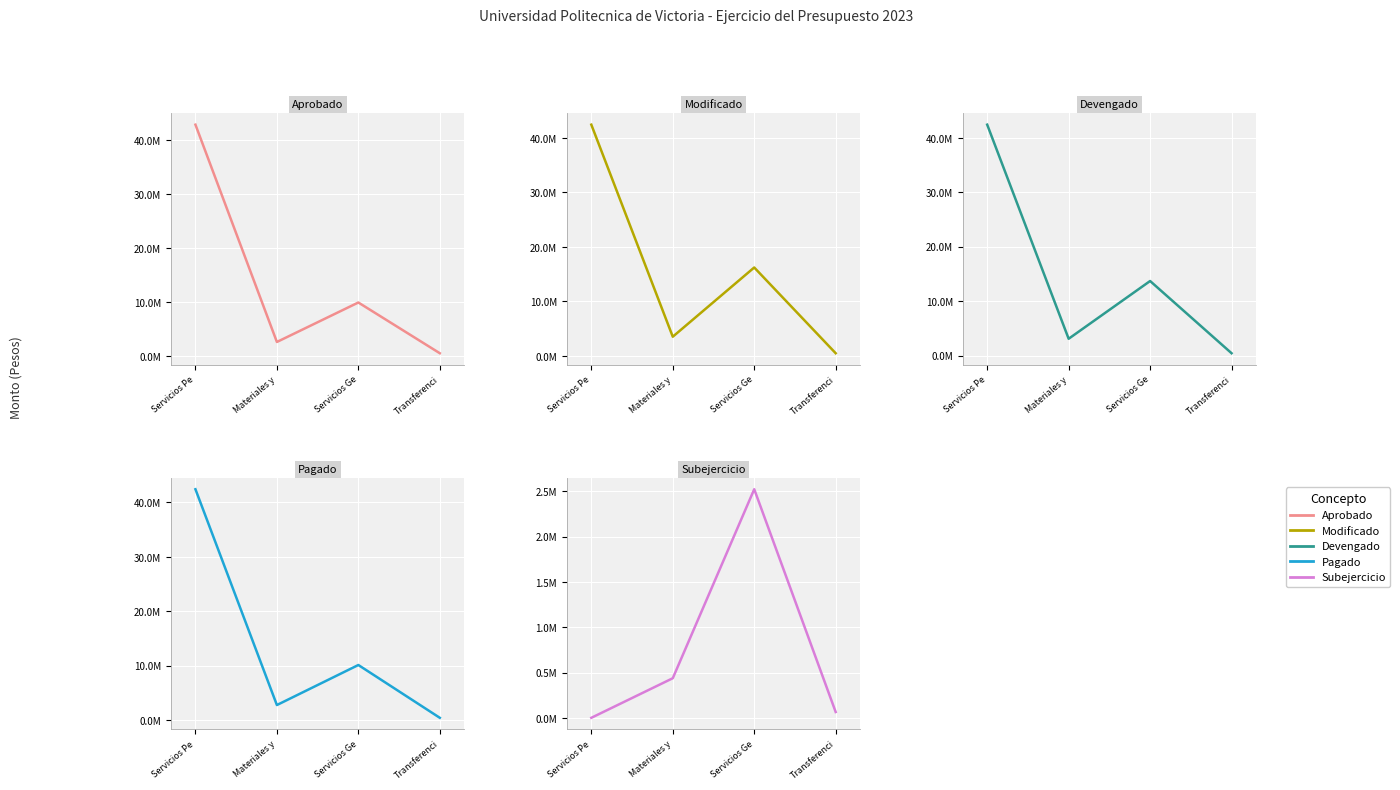

What is the maximum value shown in the chart?

42928205.0